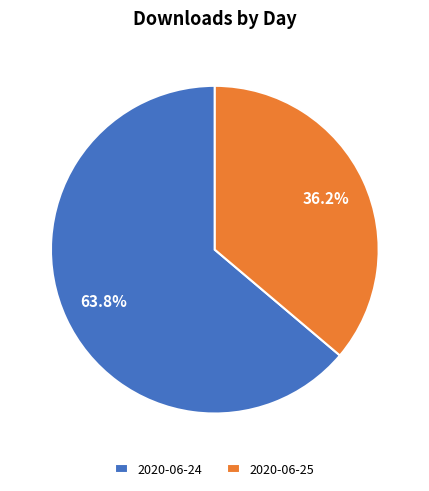

Which slice is the largest?

2020-06-24